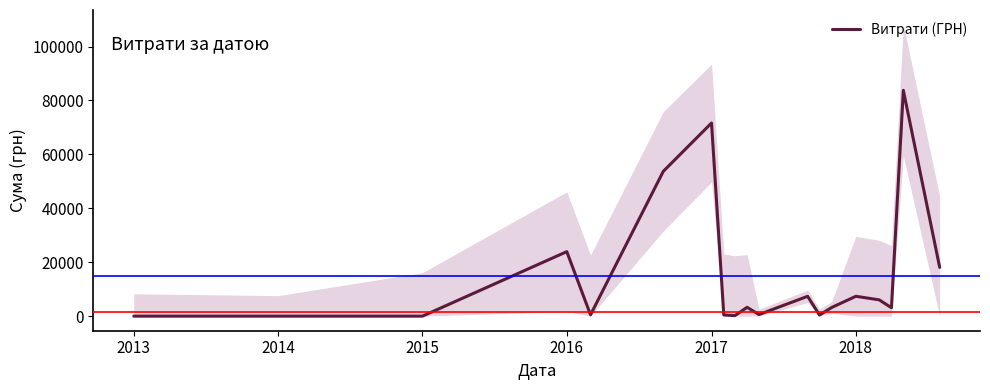

What is the maximum value for Витрати (ГРН)?

83763.3